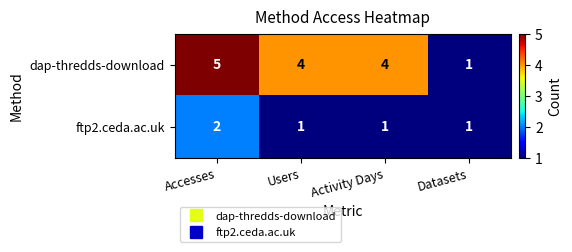

Reading right to left, extract all data points from this chart.

dap-thredds-download: Datasets=1	Activity Days=4	Users=4	Accesses=5
ftp2.ceda.ac.uk: Datasets=1	Activity Days=1	Users=1	Accesses=2